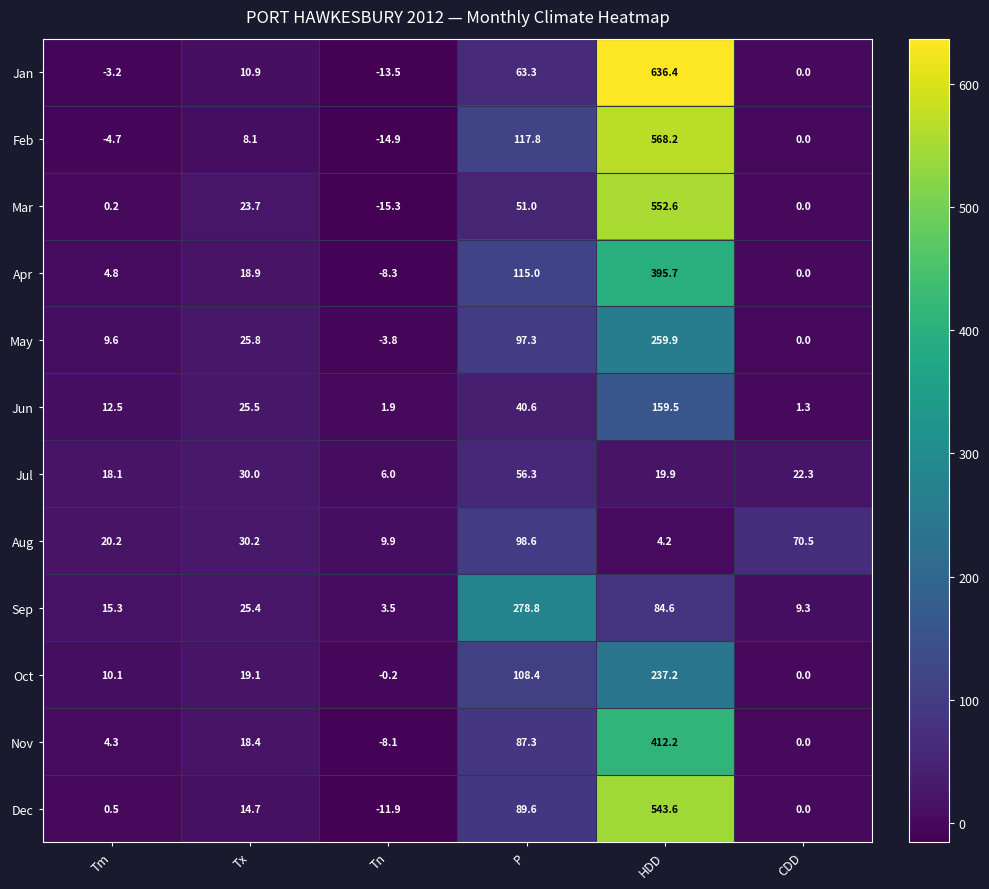

Which series has the largest total across all categories?

Jan